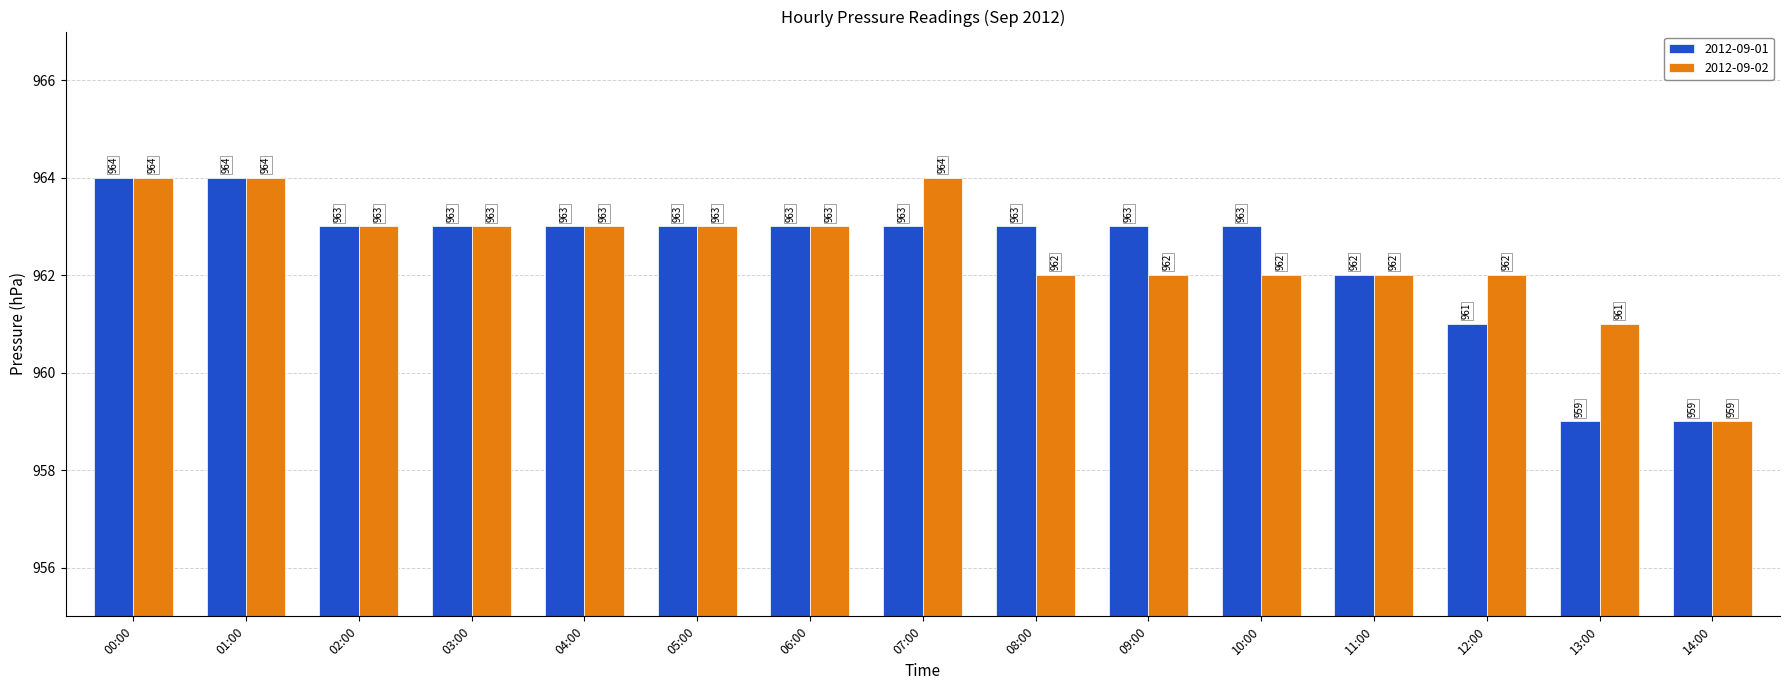

Where is 2012-09-01 nearest to the value 961?

12:00